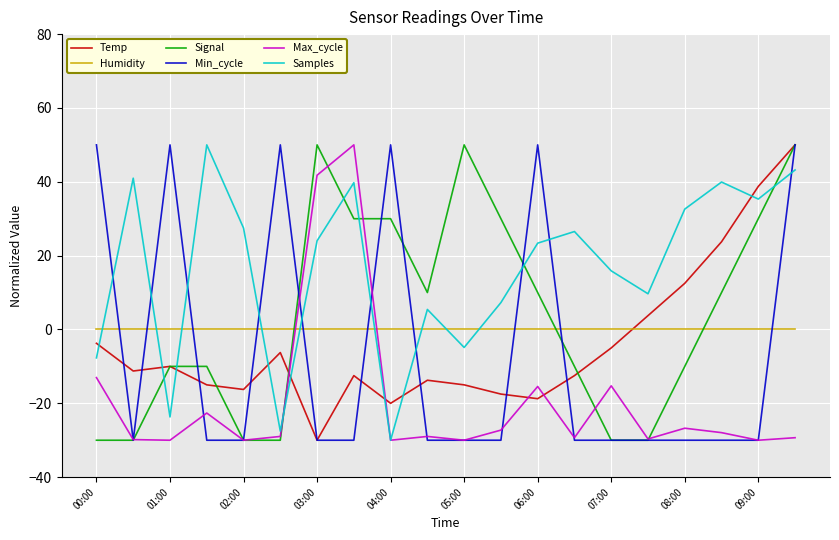

What is the maximum value shown in the chart?

50.0